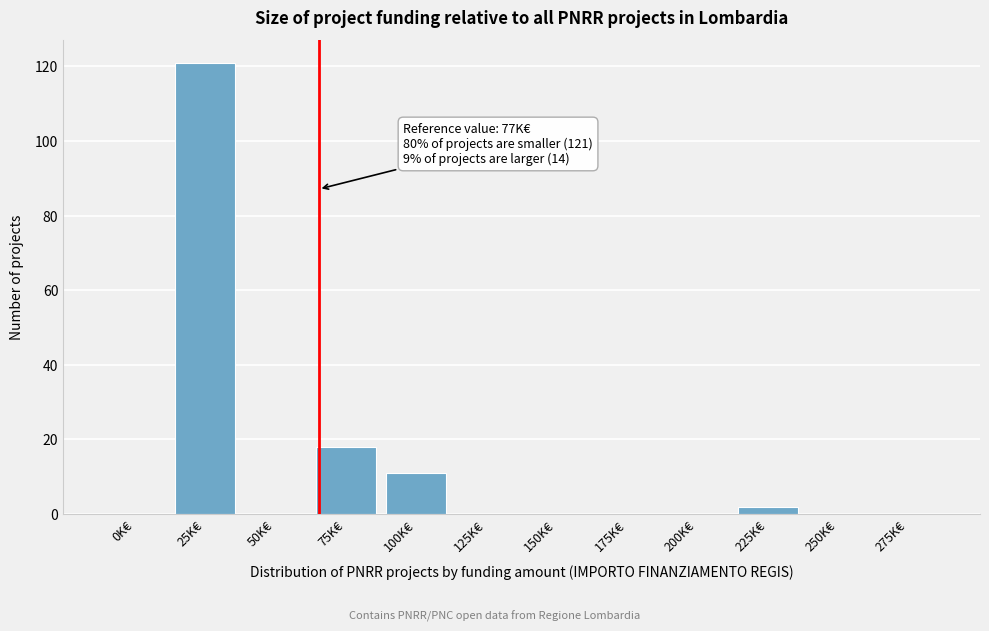

Reading right to left, list all the values displayed in this chart.

275K€=0	250K€=0	225K€=2	200K€=0	175K€=0	150K€=0	125K€=0	100K€=11	75K€=18	50K€=0	25K€=121	0K€=0